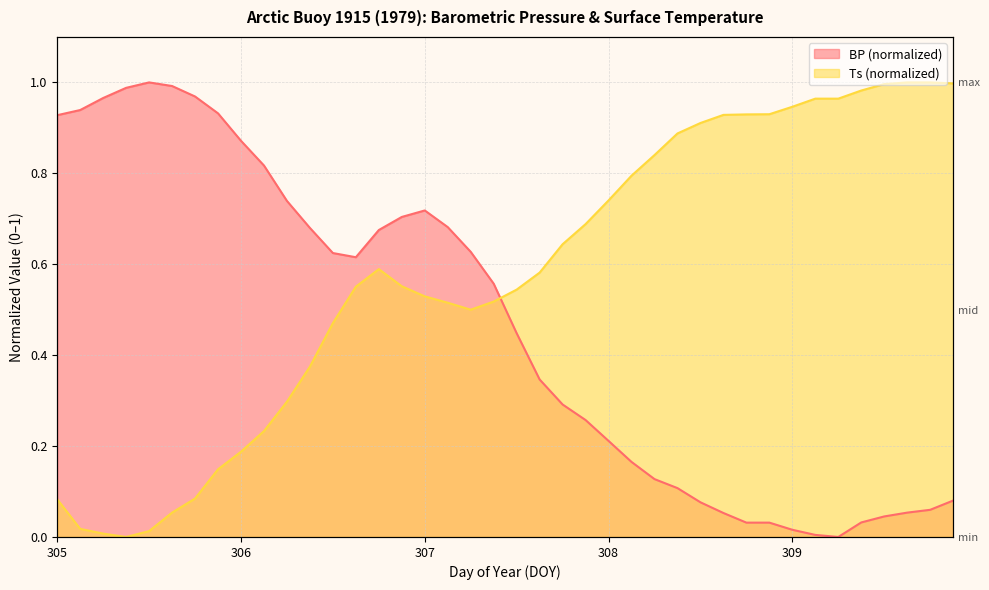

What is the label of the 37th point from the left?

309.5